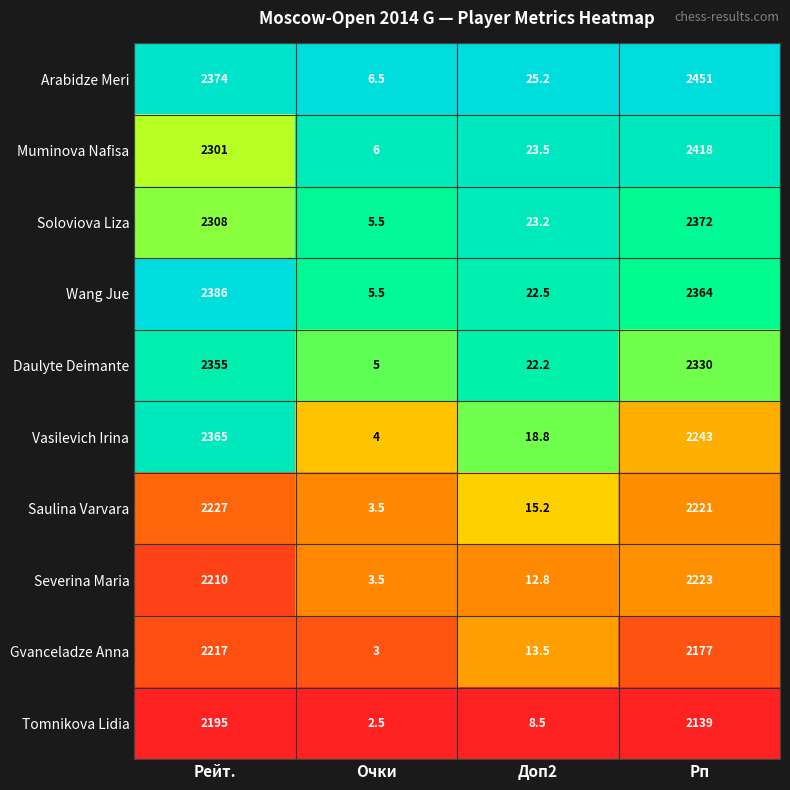

Which series has the largest total across all categories?

Arabidze Meri